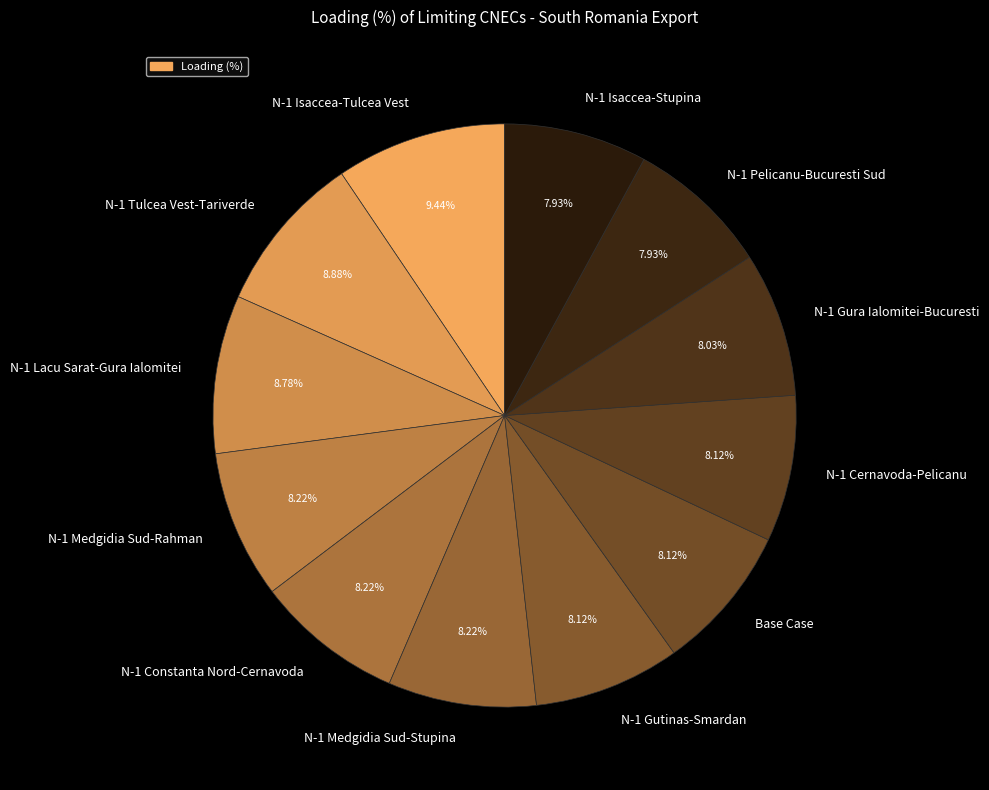

Does N-1 Isaccea-Stupina account for over 50% of the chart?

No